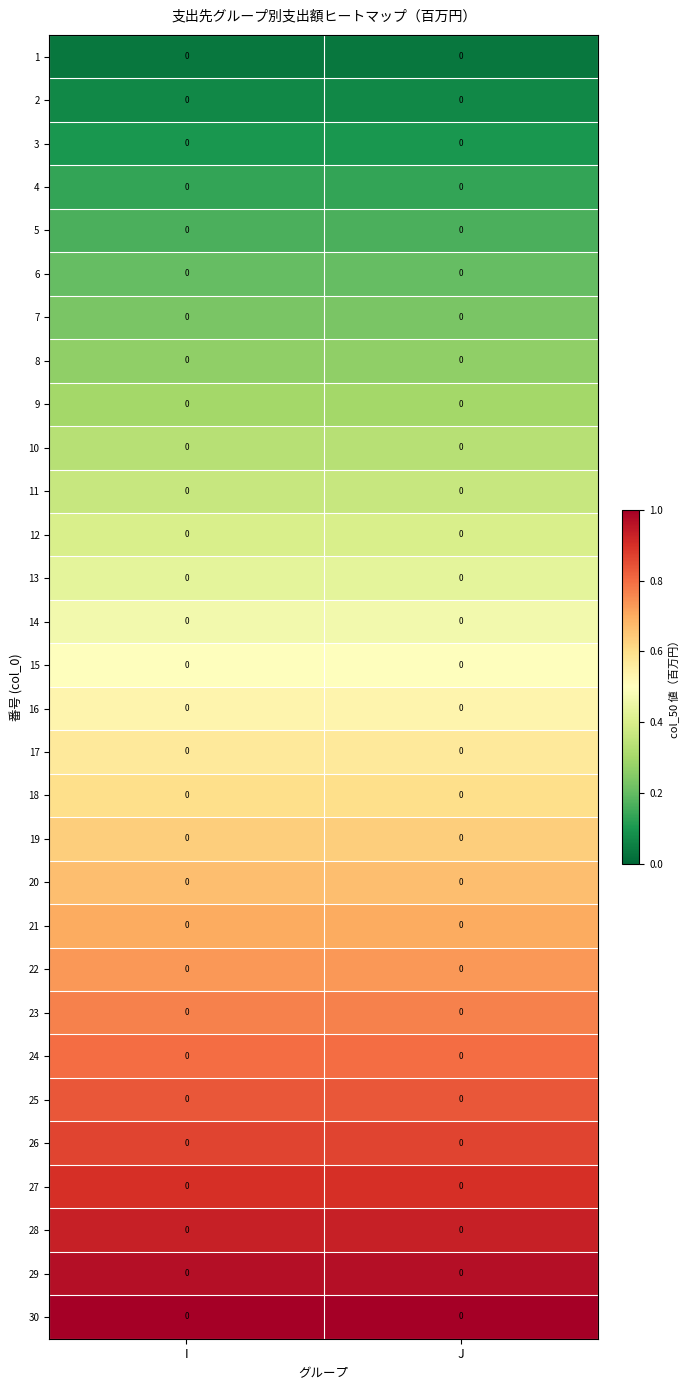

At J, list the series in order from smallest to largest.

1, 2, 3, 4, 5, 6, 7, 8, 9, 10, 11, 12, 13, 14, 15, 16, 17, 18, 19, 20, 21, 22, 23, 24, 25, 26, 27, 28, 29, 30